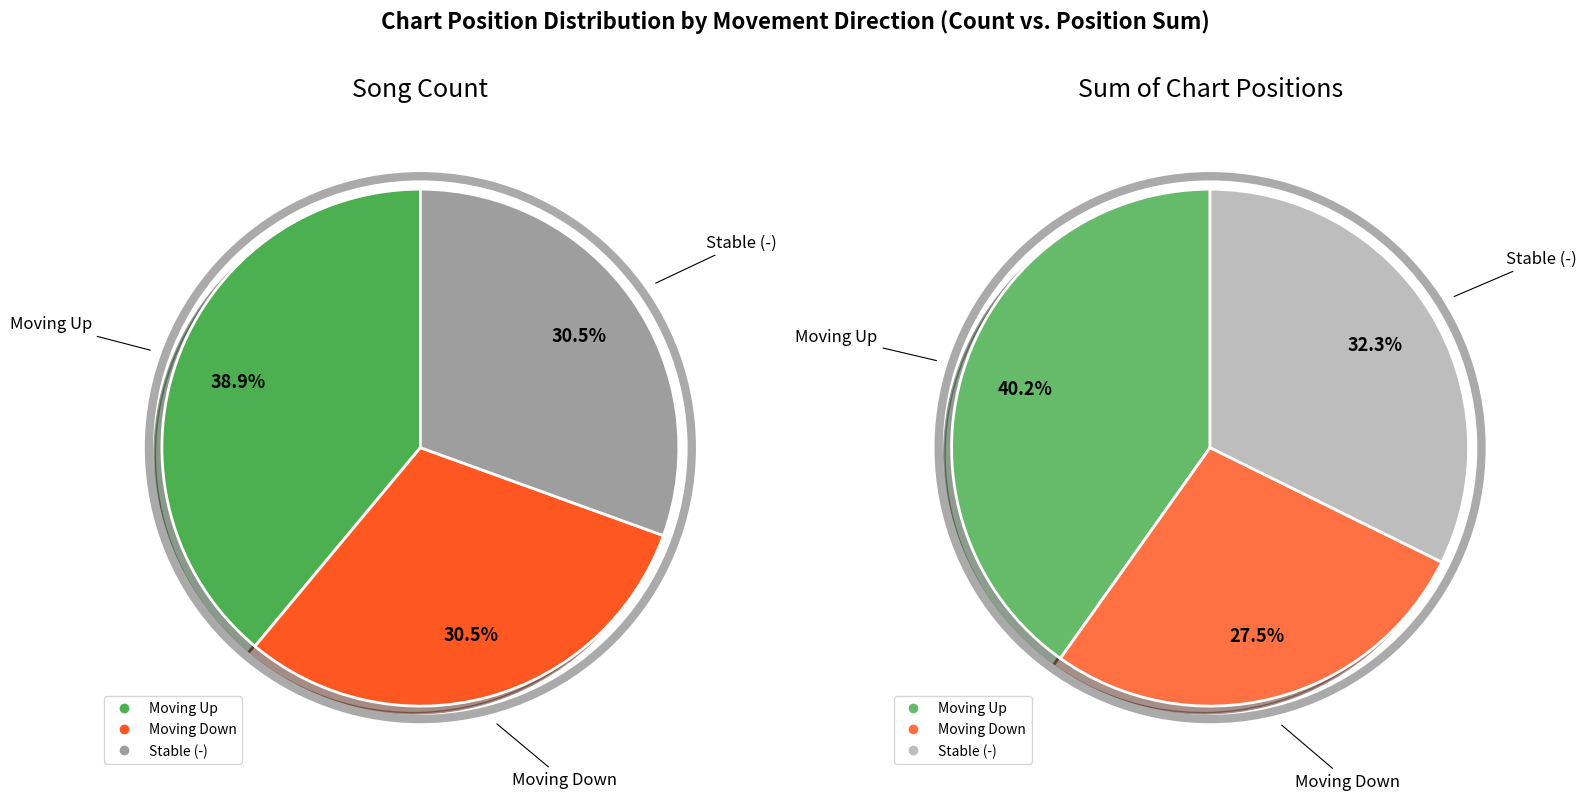

To the nearest percent, what is the difference between the down and up slice percentages?

8%